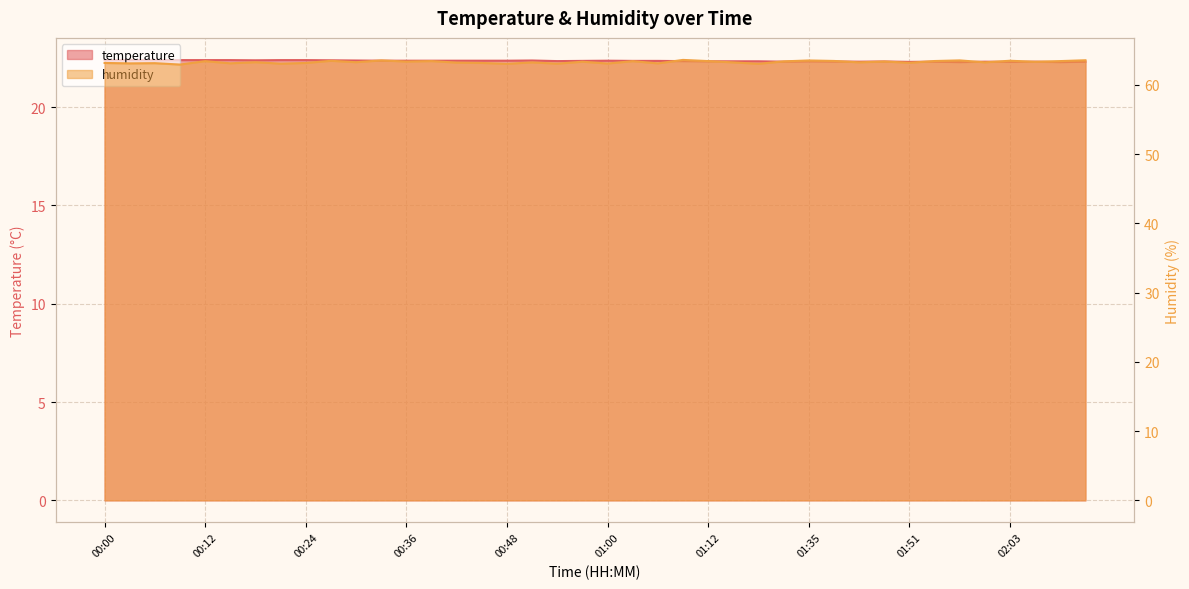

What position from the left is 01:51?

33